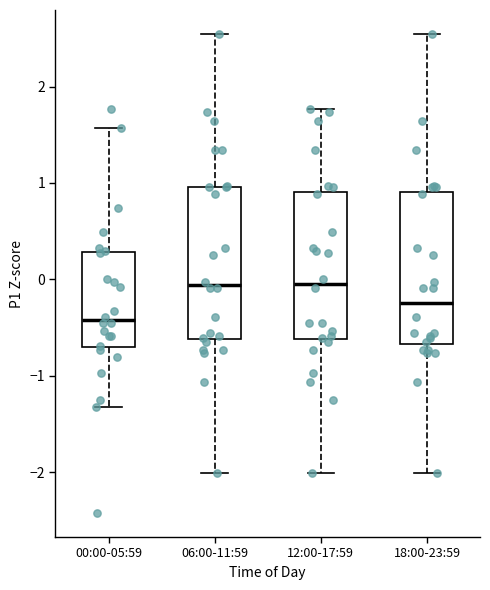

Where is the lower edge of the box for 12:00-17:59 on the y-axis? The values are not printed on the chart, so give them approximately, as read against the axis.

-0.6